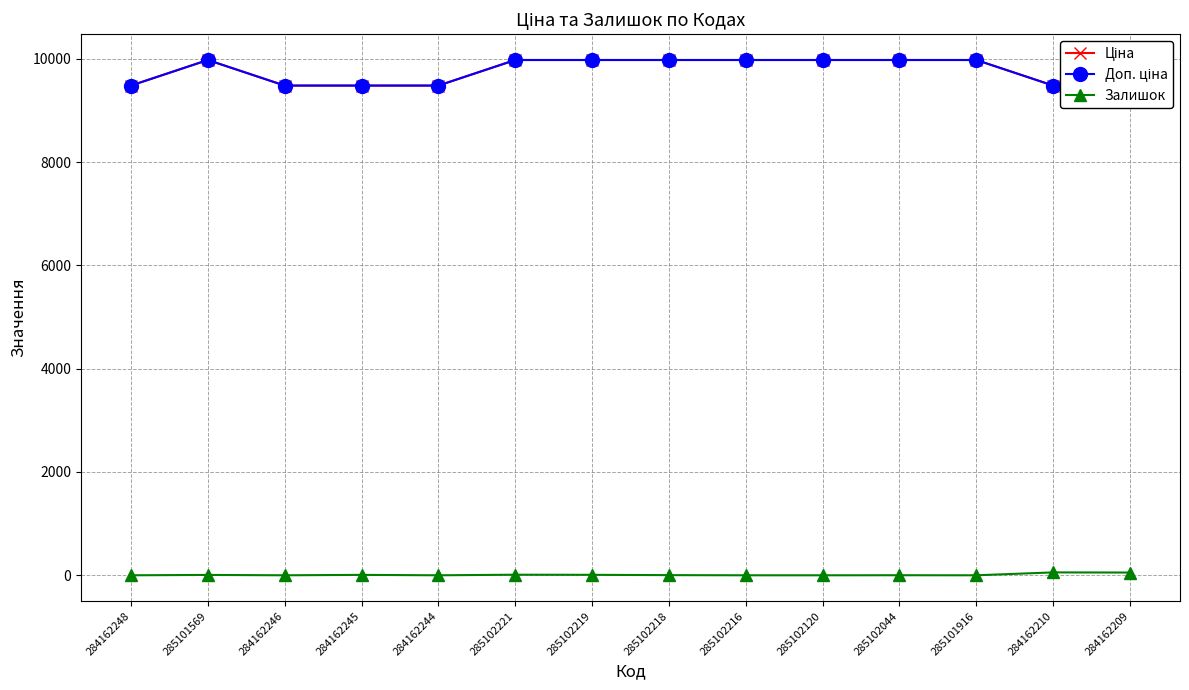

True or false: Ціна has a value of 13837.4 at 285101569.

False